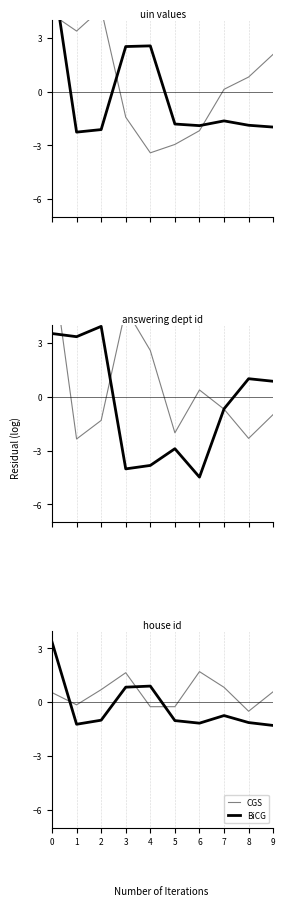

What is the difference between the highest and lowest values at 3?

0.8